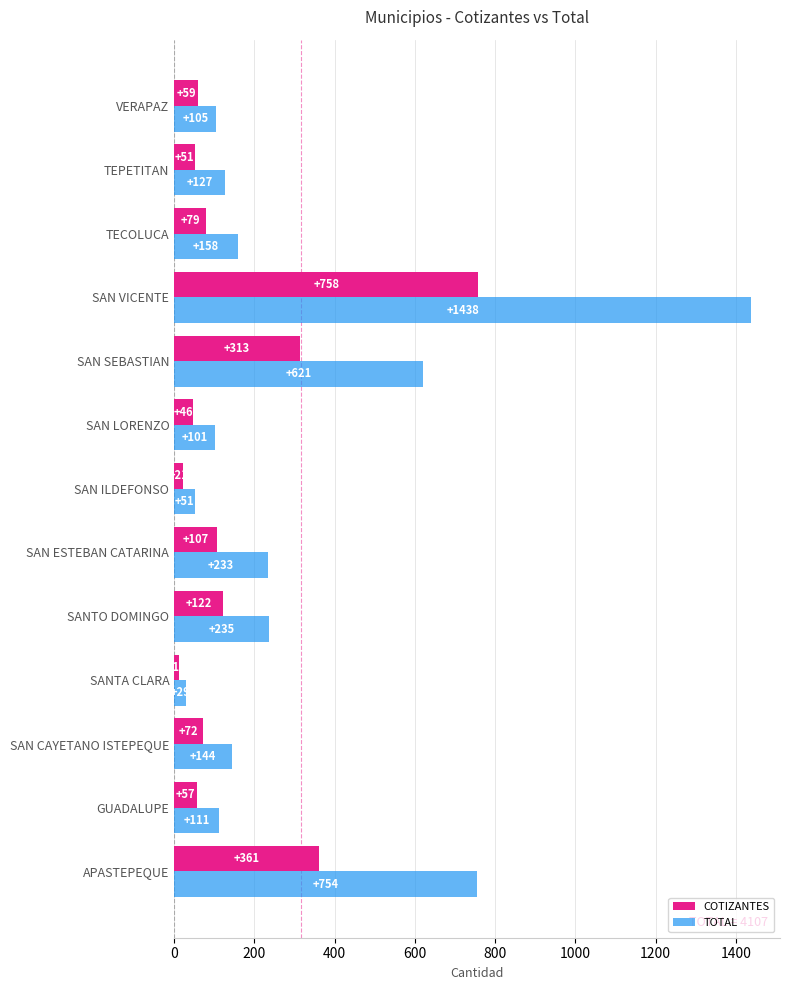

The TOTAL series shows 101 at SAN LORENZO. True or false?

True